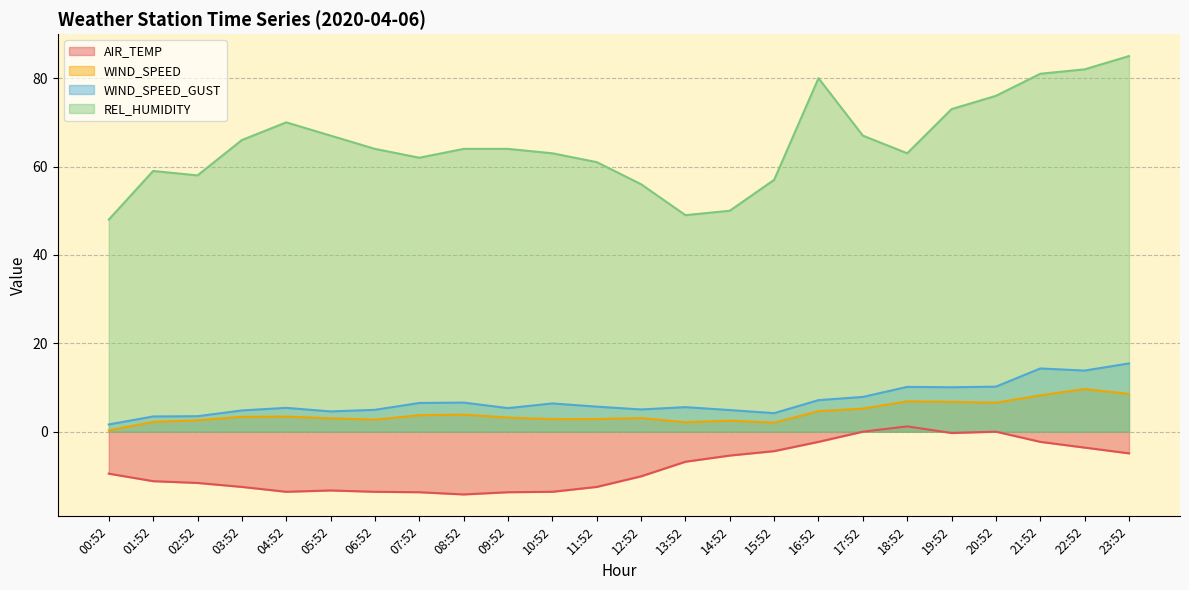

True or false: WIND_SPEED and WIND_SPEED_GUST intersect in this chart.

False